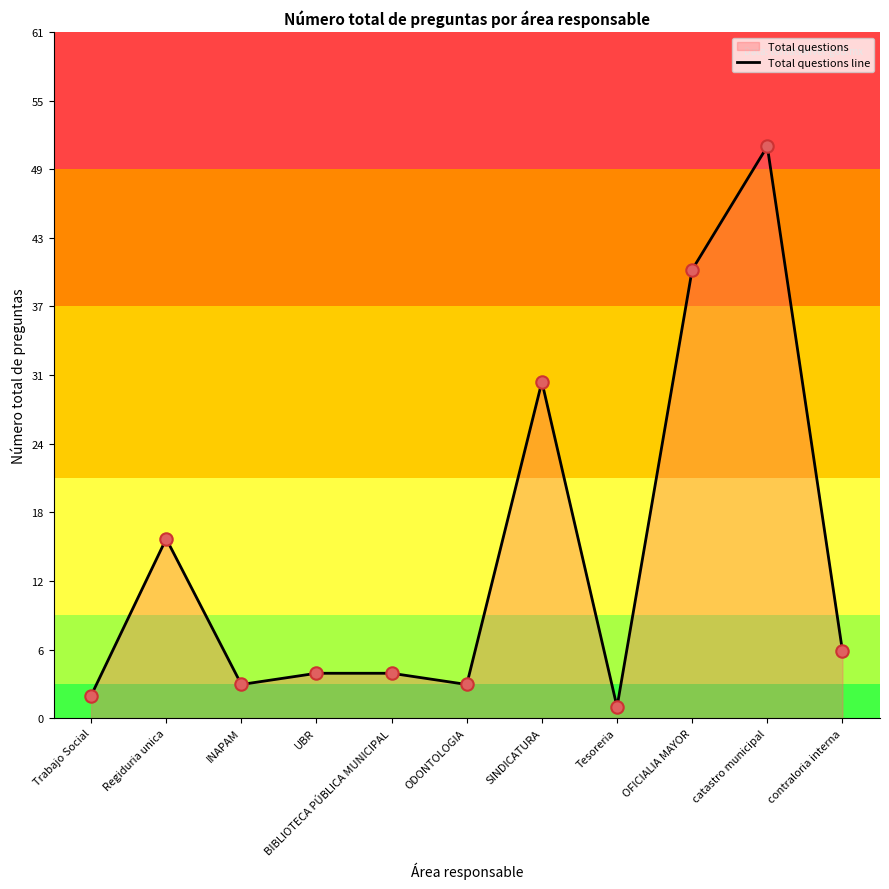

What is the ratio of the value at INAPAM to the value at UBR?

0.8